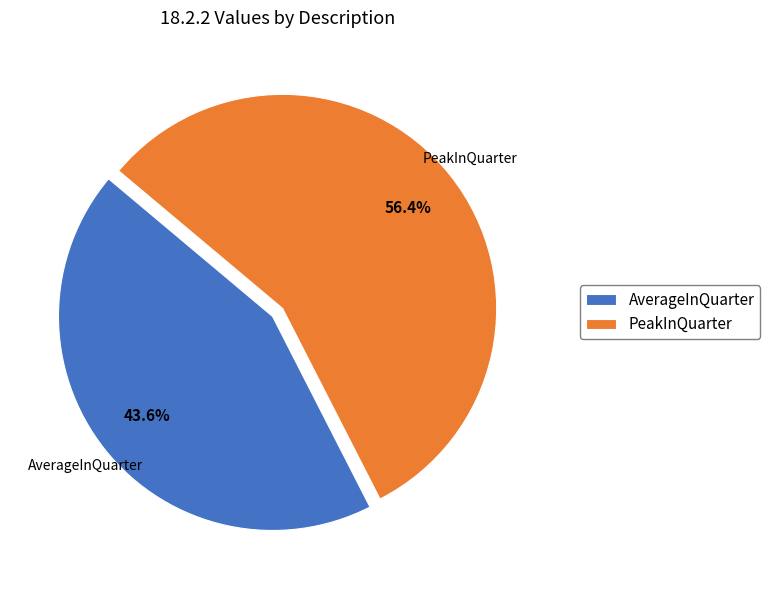

What portion of the pie excludes AverageInQuarter?

56.4%